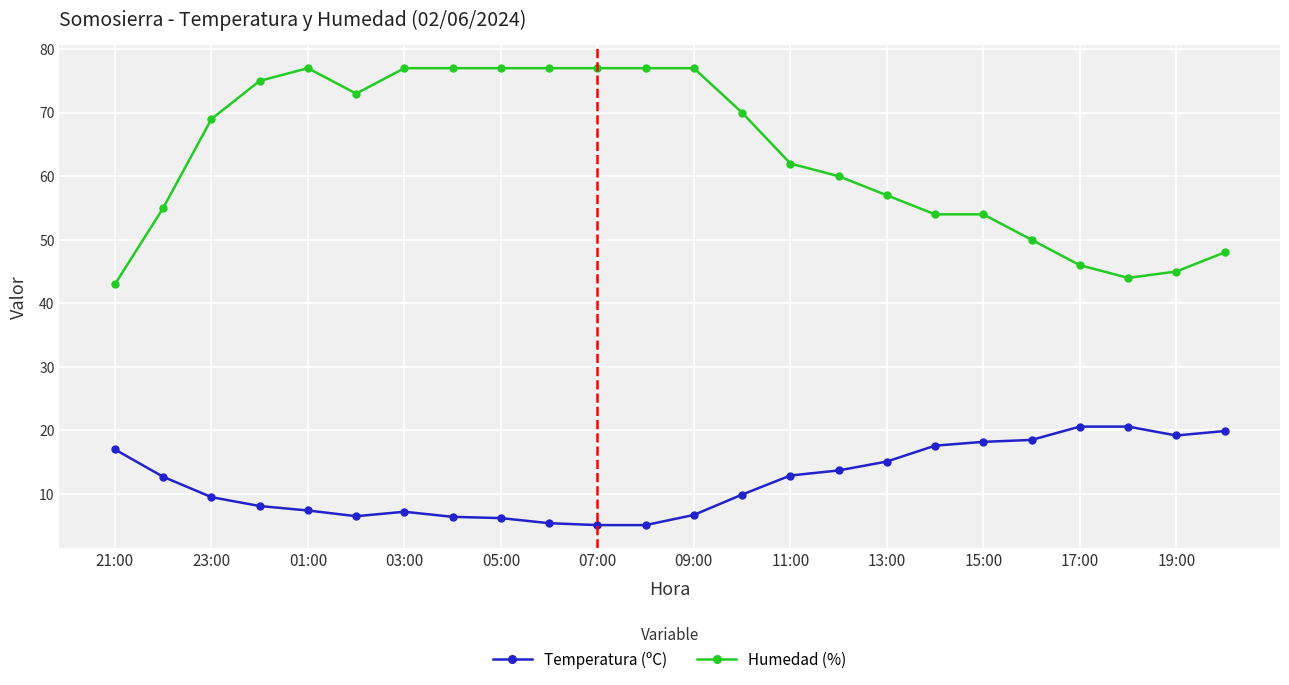

At how many categories does at least one series exceed 29?

24